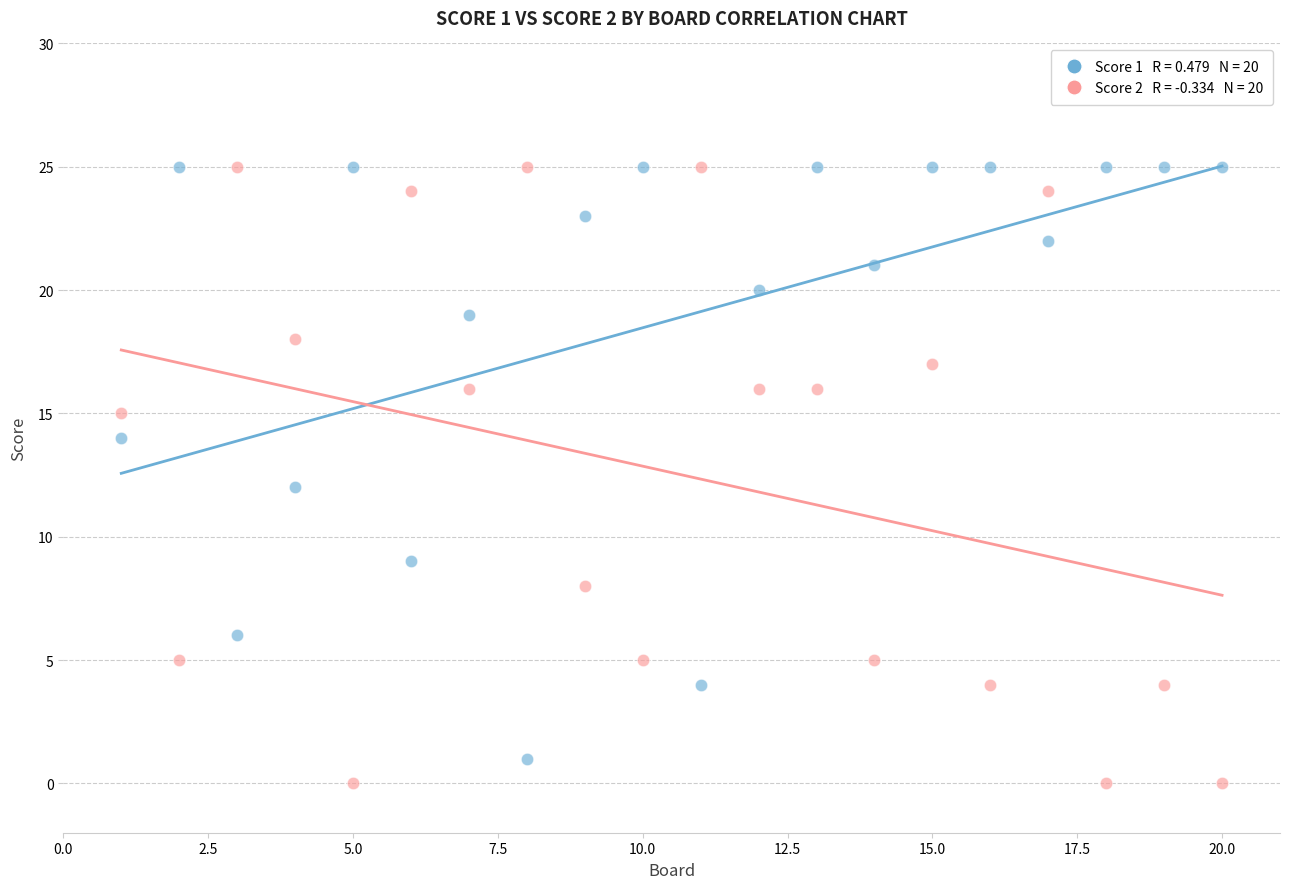

Across all data points, what is the range of X values (max minus min)?

19